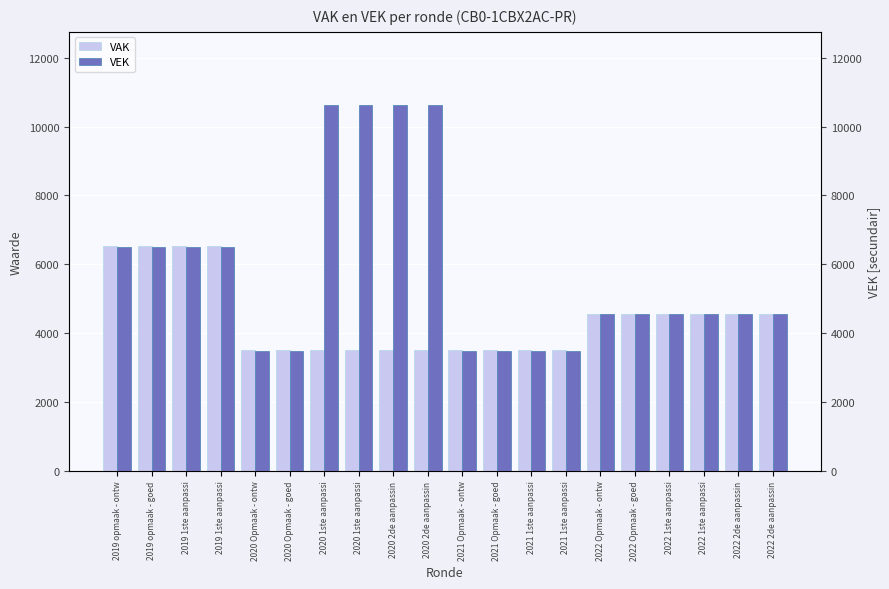

Which series has the largest total across all categories?

VEK